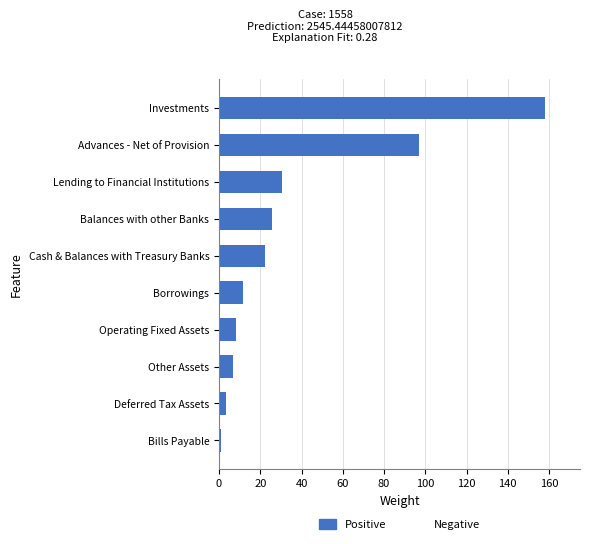

What is the greatest value displayed?

158.0